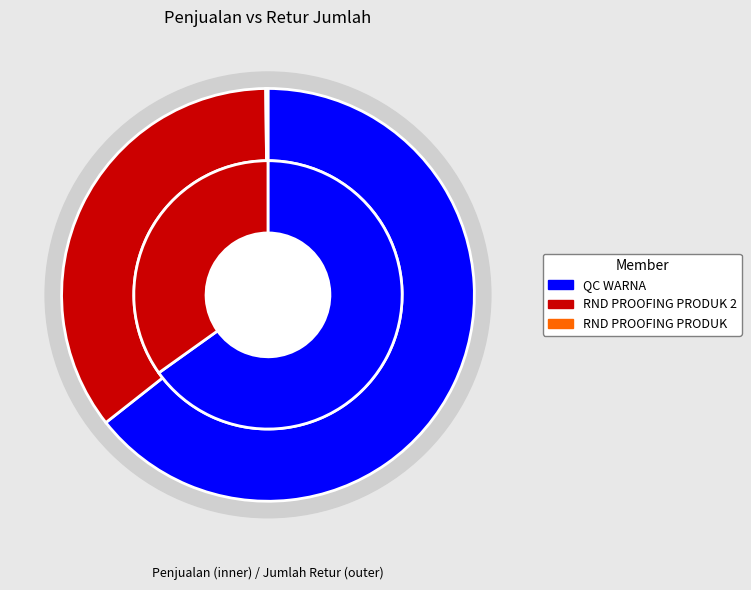

How much of the chart is everything except RND PROOFING PRODUK 2?

64.6%